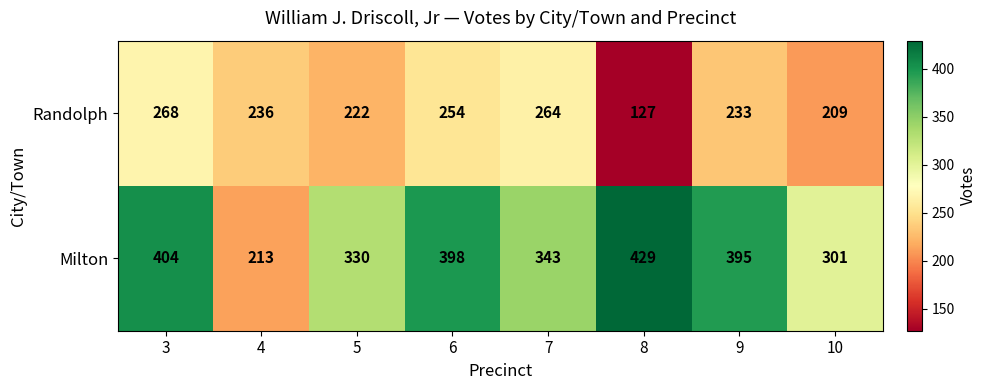

Which series has the largest total across all categories?

Milton